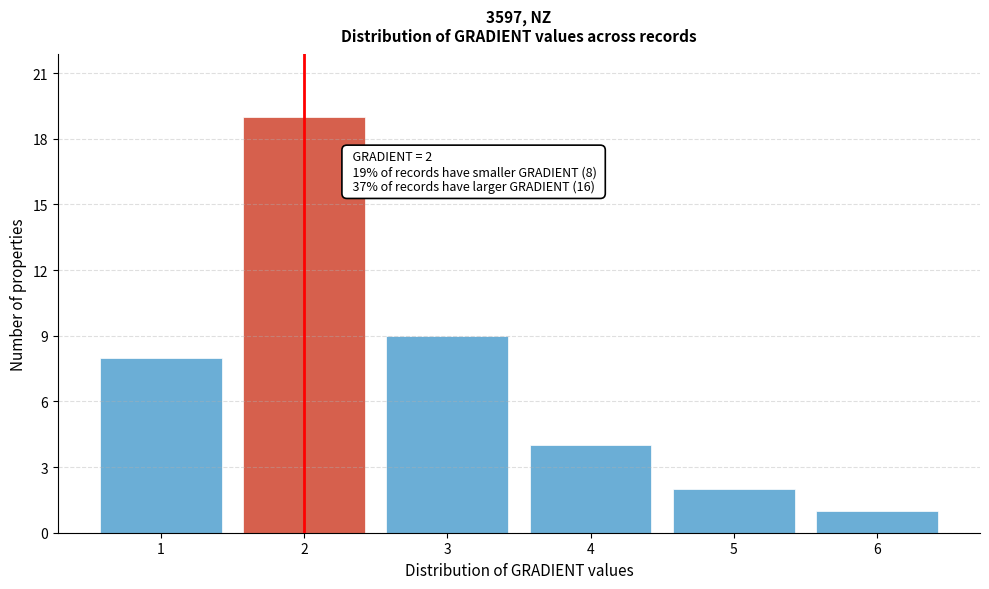

Reading left to right, list all the values displayed in this chart.

8	19	9	4	2	1